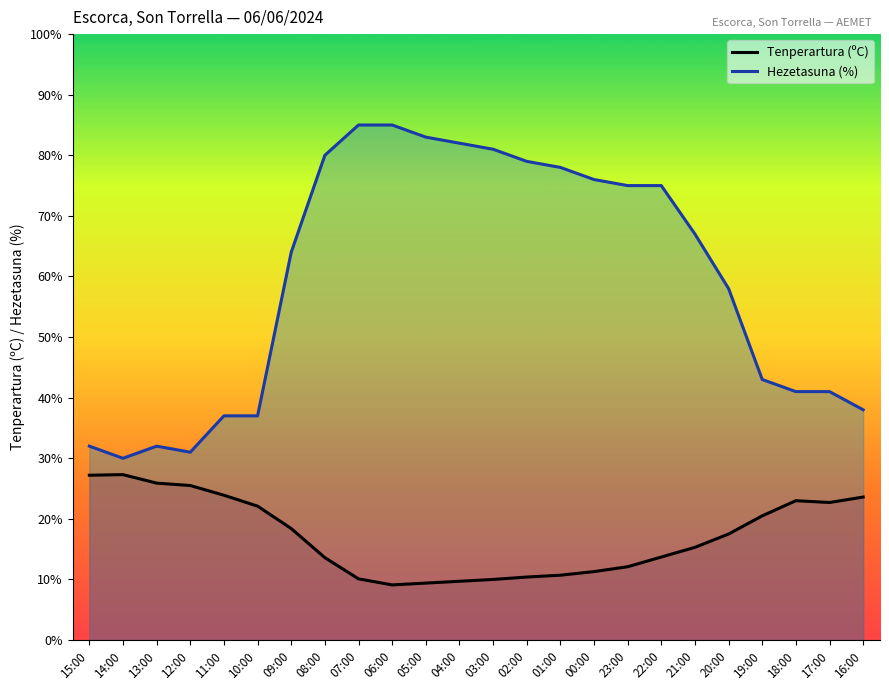

What is the difference between the maximum and second lowest values in the Tenperartura (ºC) series?

17.9